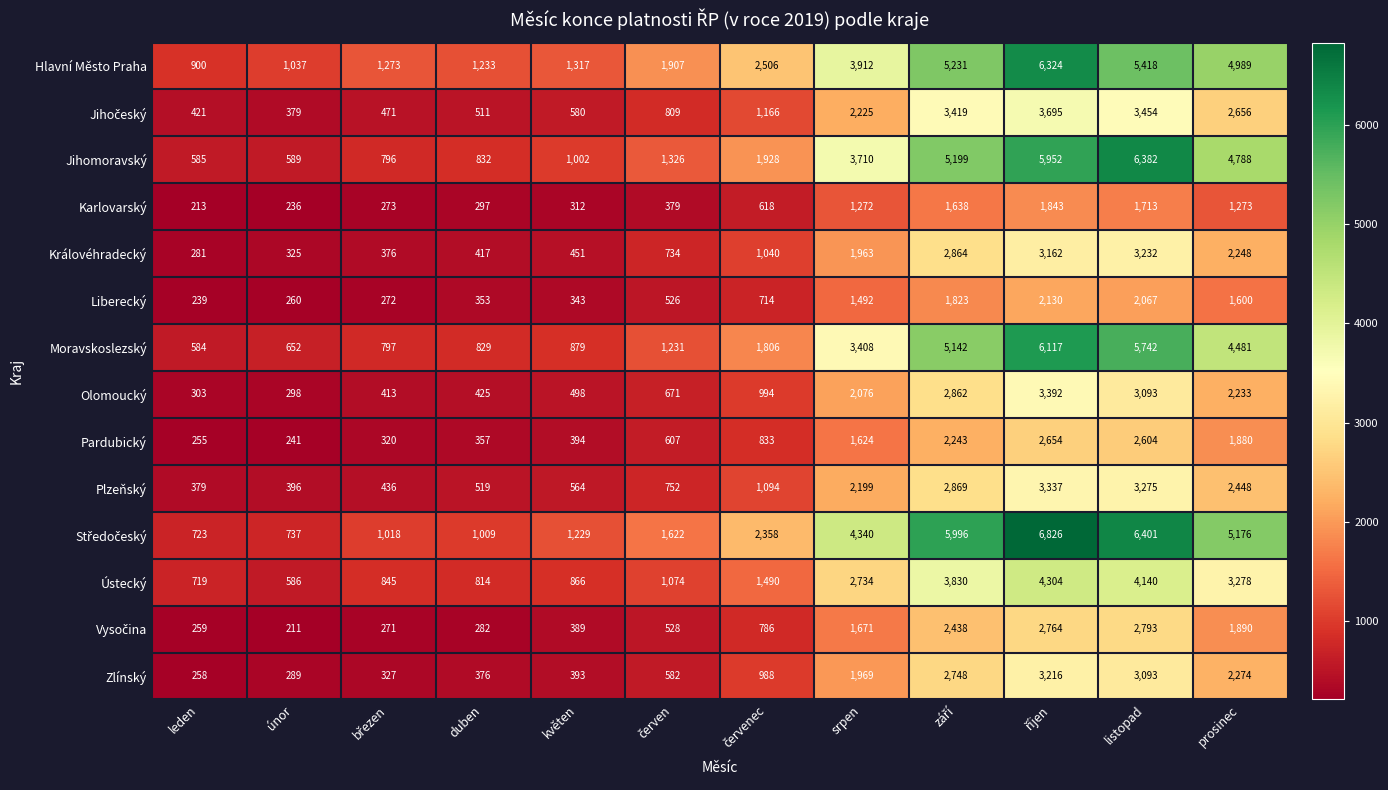

Which category has the lowest value in the Hlavní Město Praha series?

leden